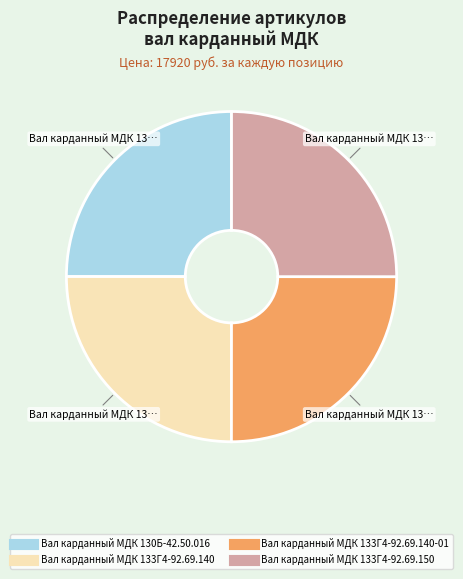

Is there any slice that represents more than half of the pie?

No